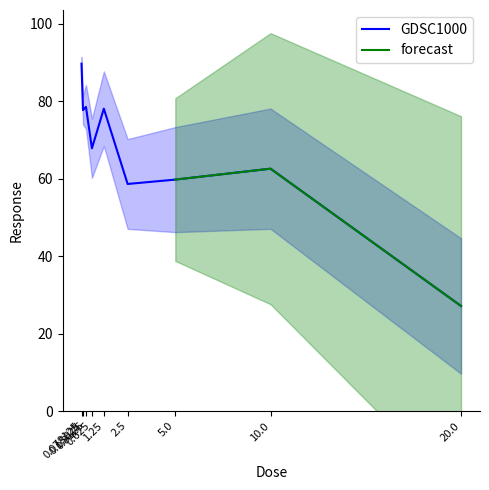

What position from the left is 0.15625?

2